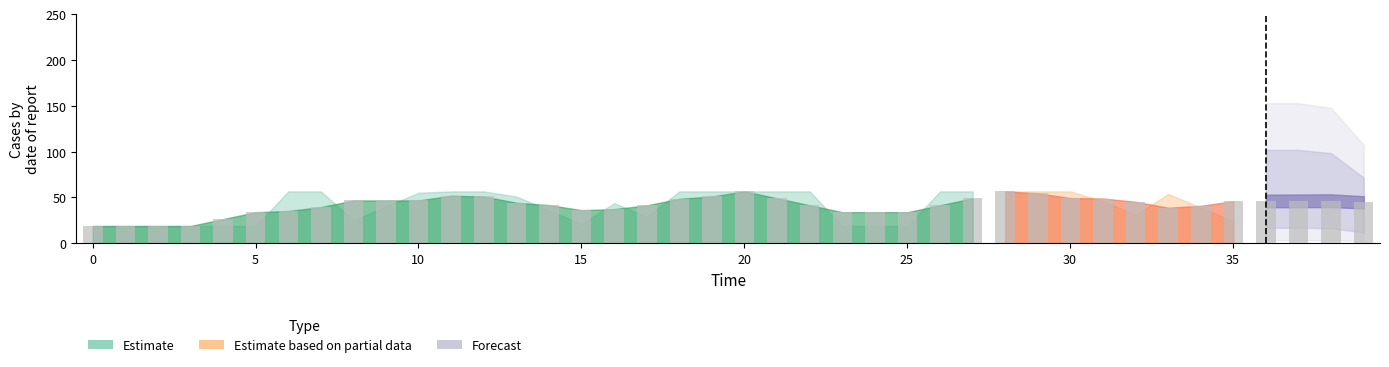

What is the difference between the highest and lowest values at 31?

48.9